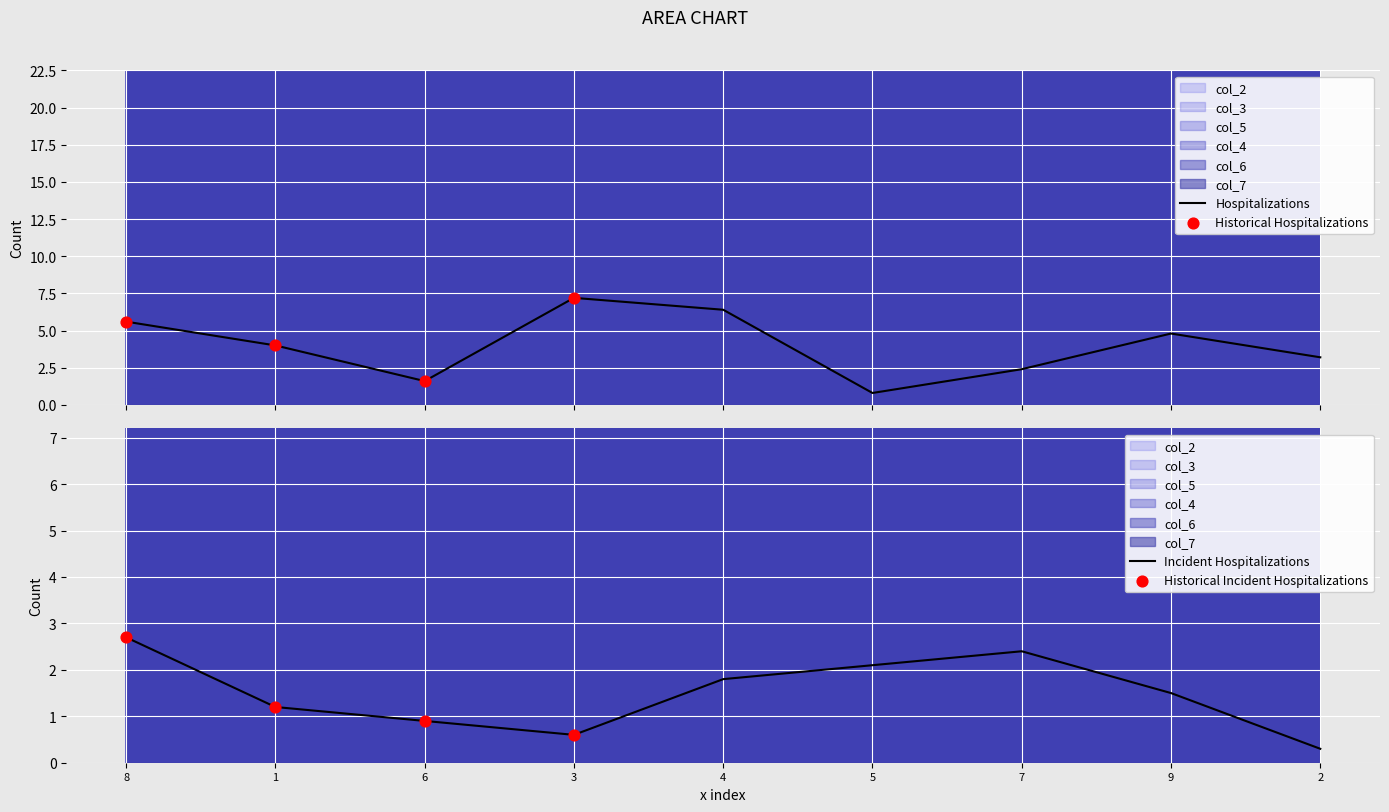

Is the value of col_4 at 9 greater than the value of col_6 at 6?

No